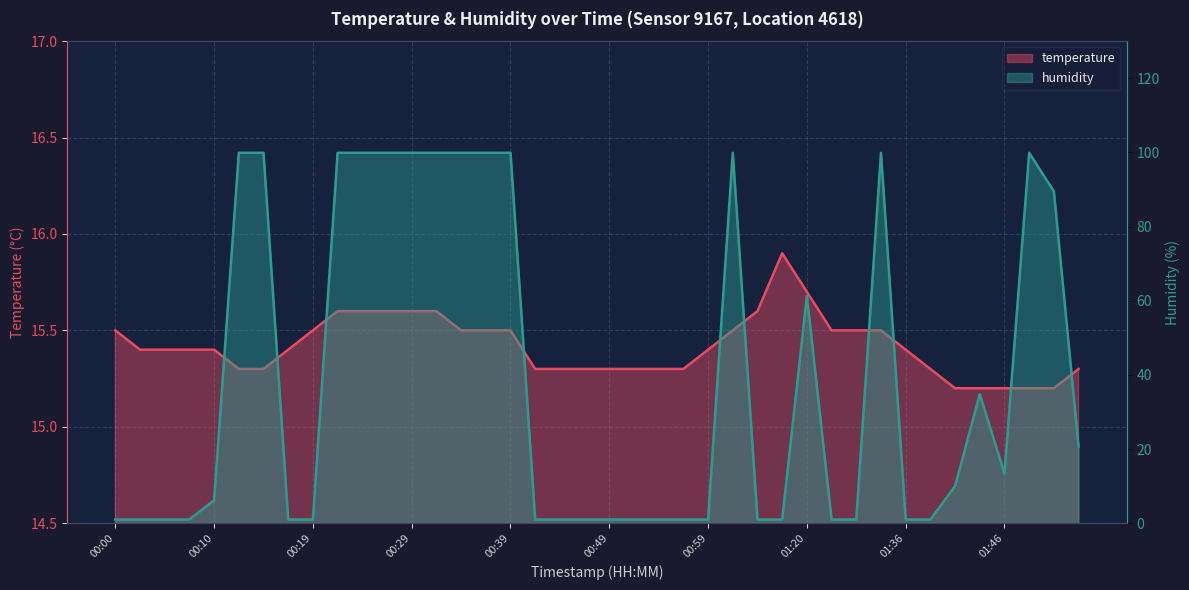

What is the difference between the second highest and minimum values in the temperature series?

0.5